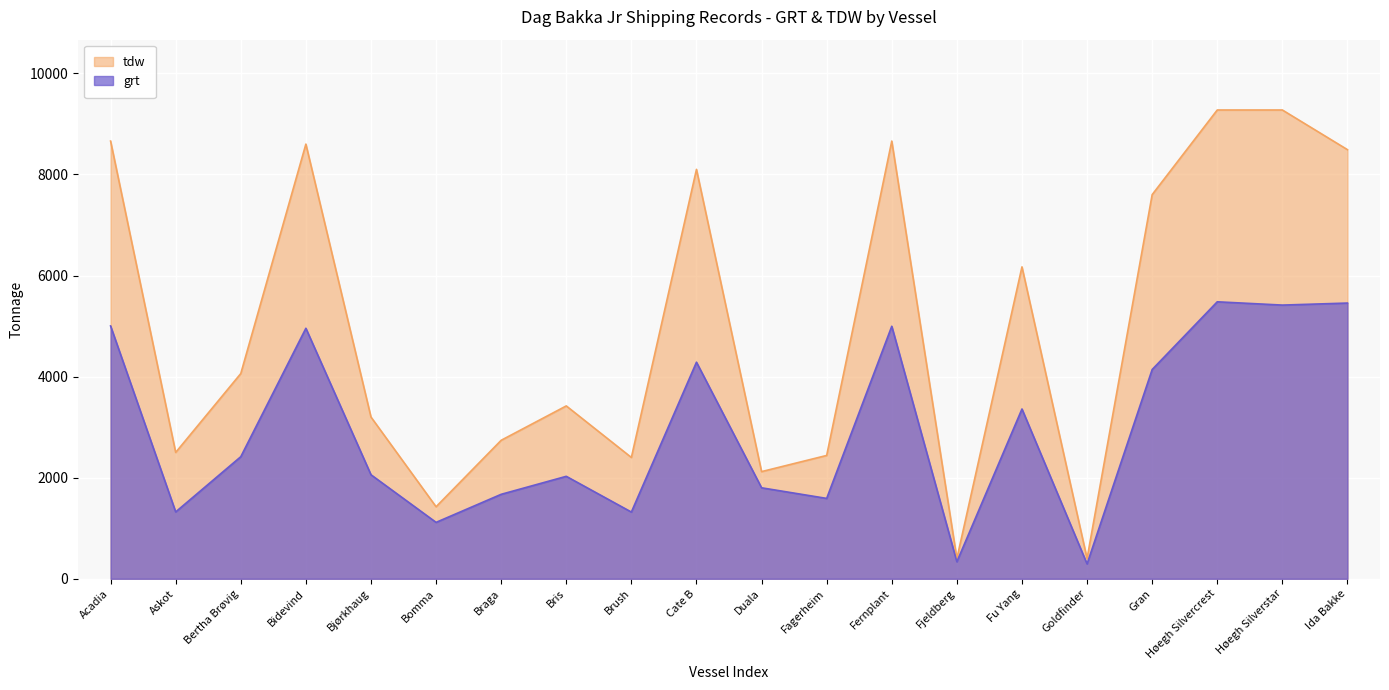

True or false: grt and tdw intersect in this chart.

False